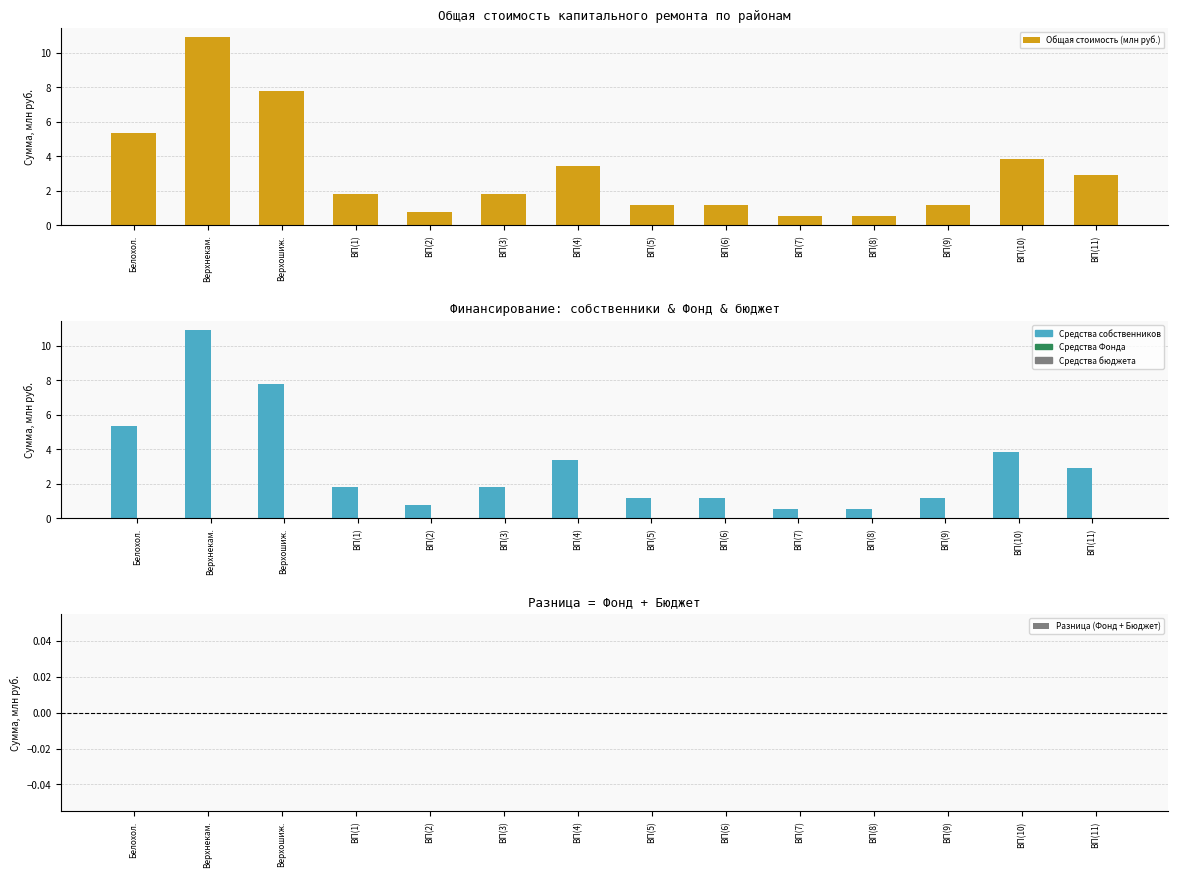

True or false: Средства собственников (млн руб.) has a value of 2.9 at ВП(11).

True